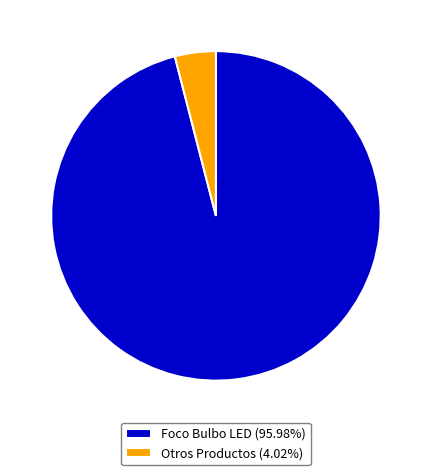

Do Foco Bulbo LED (95.98%) and Otros Productos (4.02%) together represent more than half of the pie?

Yes